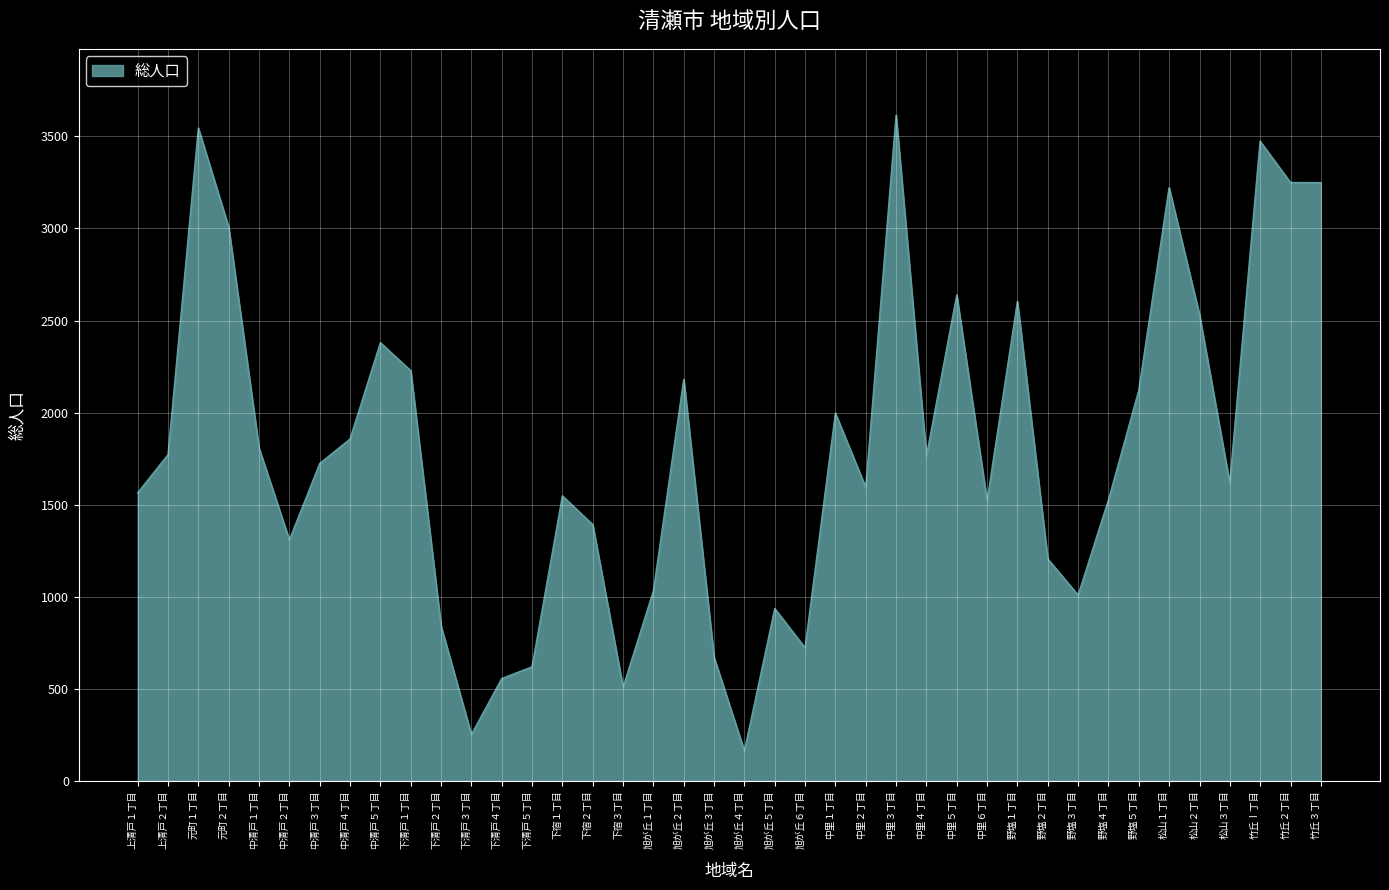

What is the change in value from 旭が丘１丁目 to 旭が丘６丁目?

-309